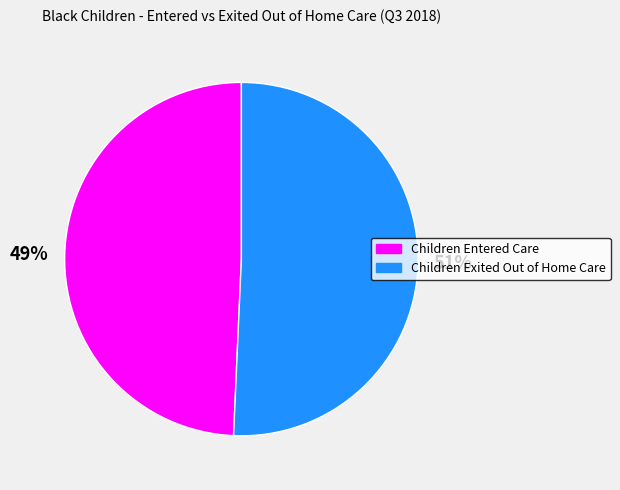

Which category has the biggest portion of the pie?

Children Exited Out of Home Care